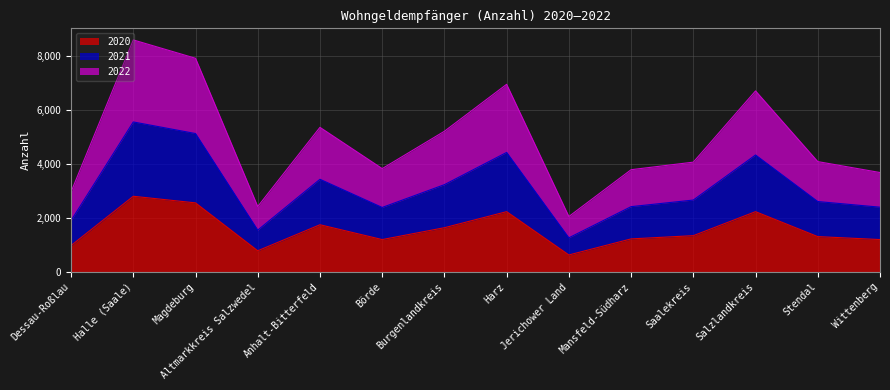

List the series in order of their peak value, lowest first.

2020, 2021, 2022